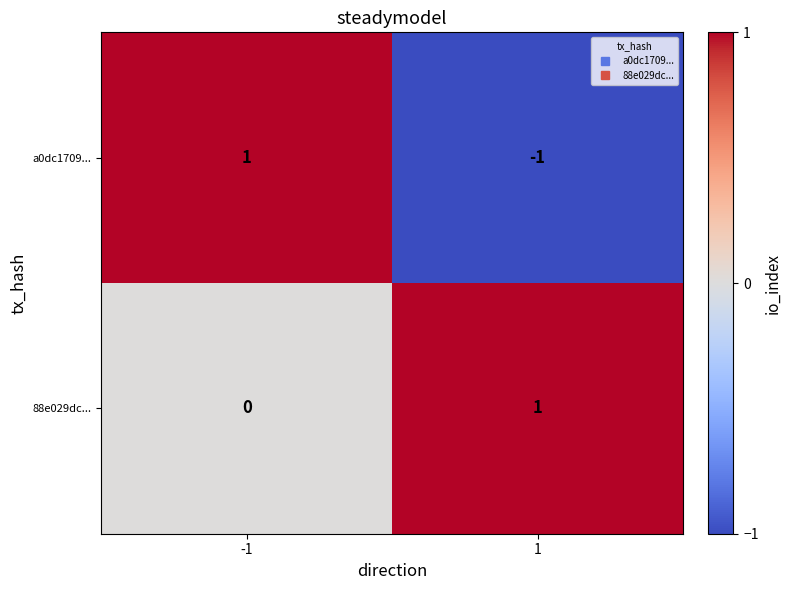

Is it true that a0dc1709... equals 1 at -1?

True